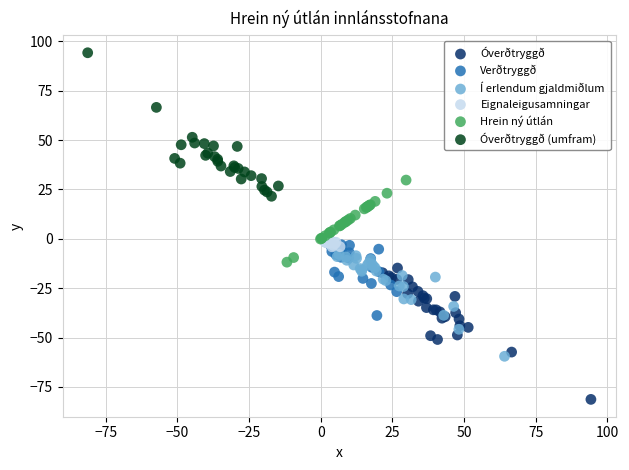

Which series reaches the minimum Y coordinate?

Óverðtryggð